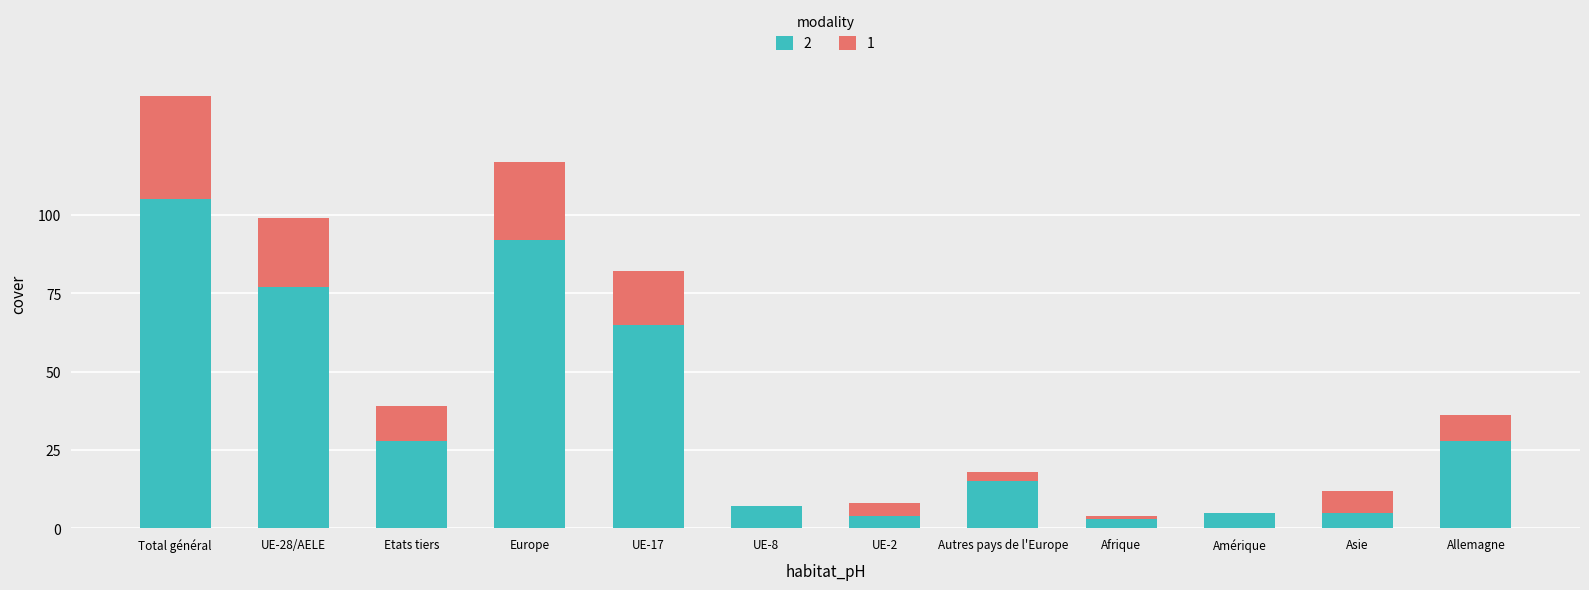

Which category has the highest value in the 2 series?

Total général